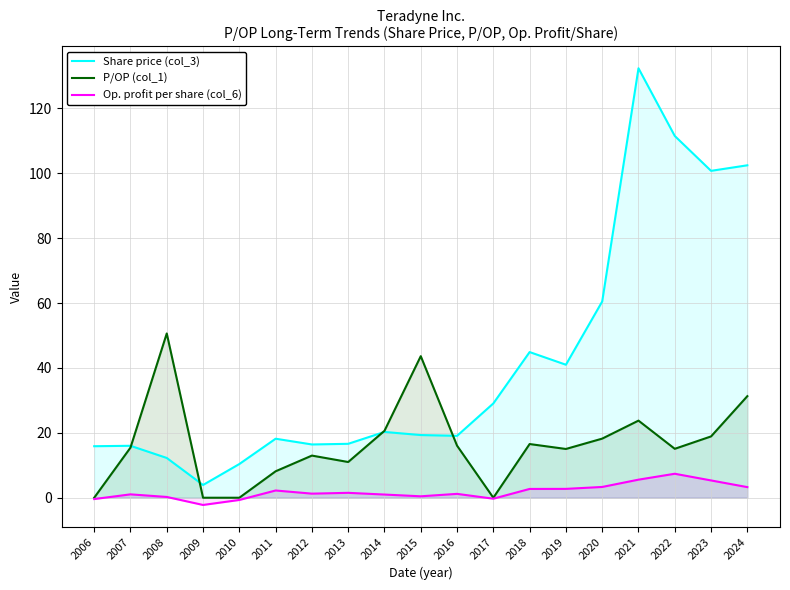

What is the average value of the Share price (col_3) series?

41.6